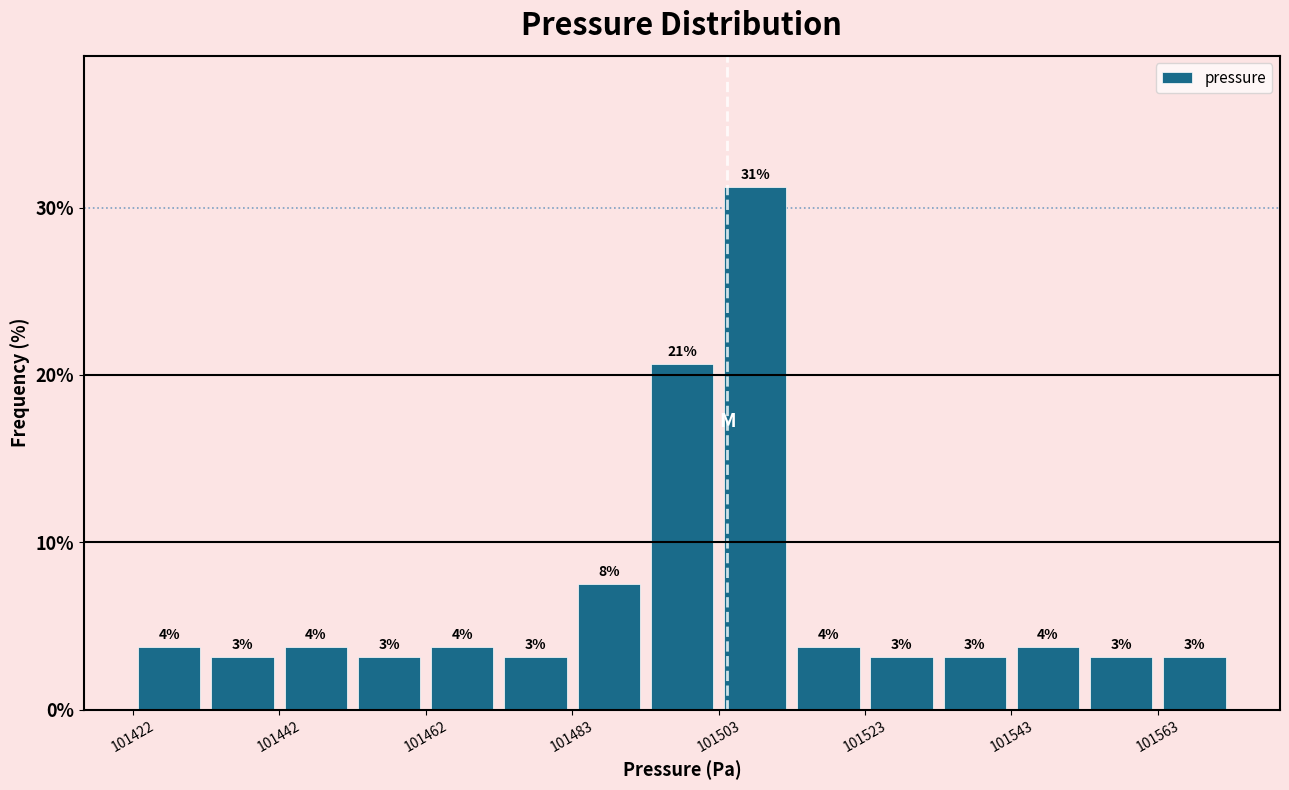

Read against the x-axis, roughly where is the centre of the tallest bar?

101510